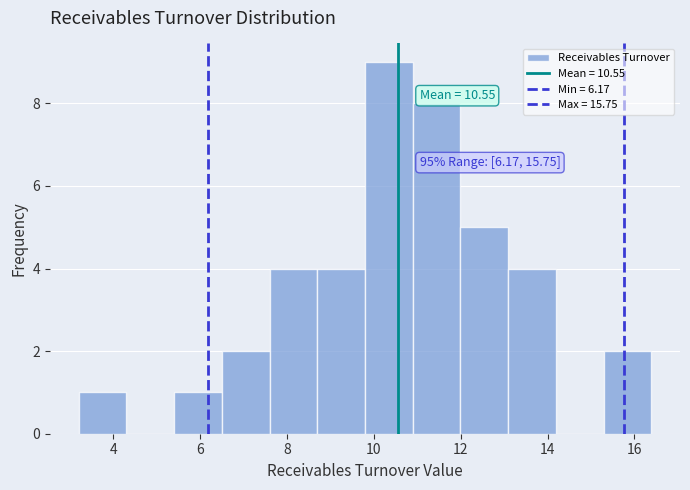

Which range on the x-axis has the tallest bar?

9.8 to 10.8